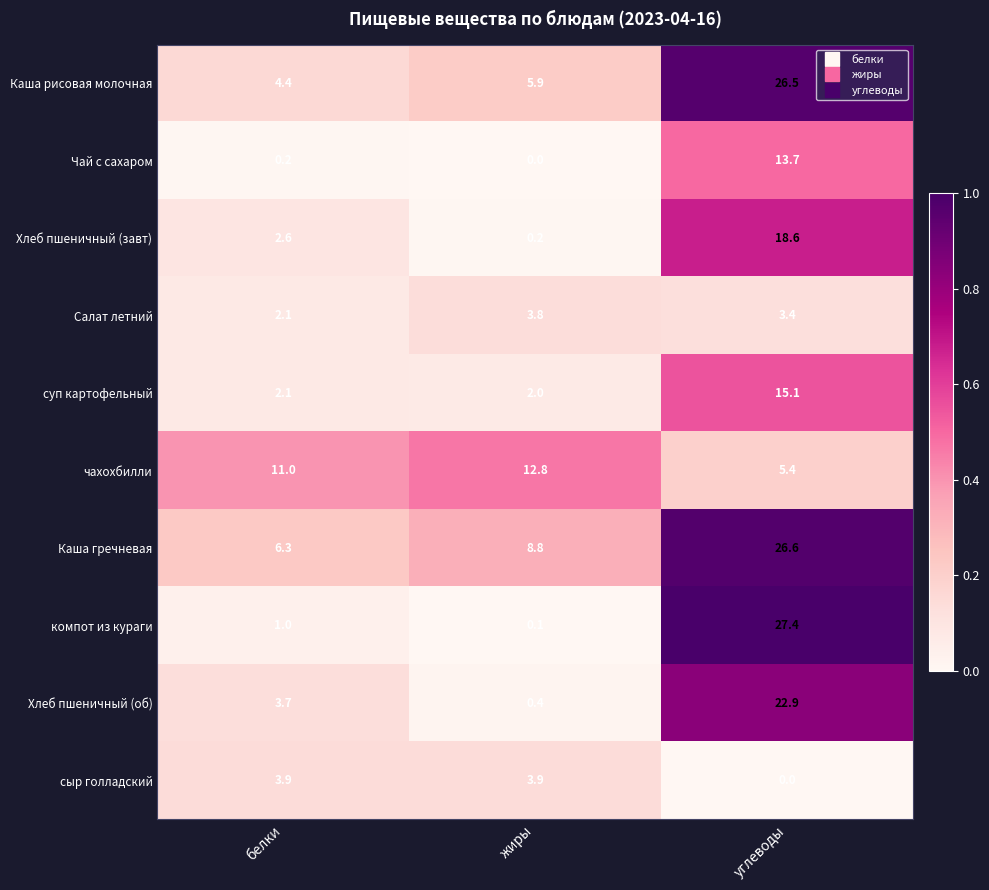

Which series has the largest total across all categories?

Каша гречневая